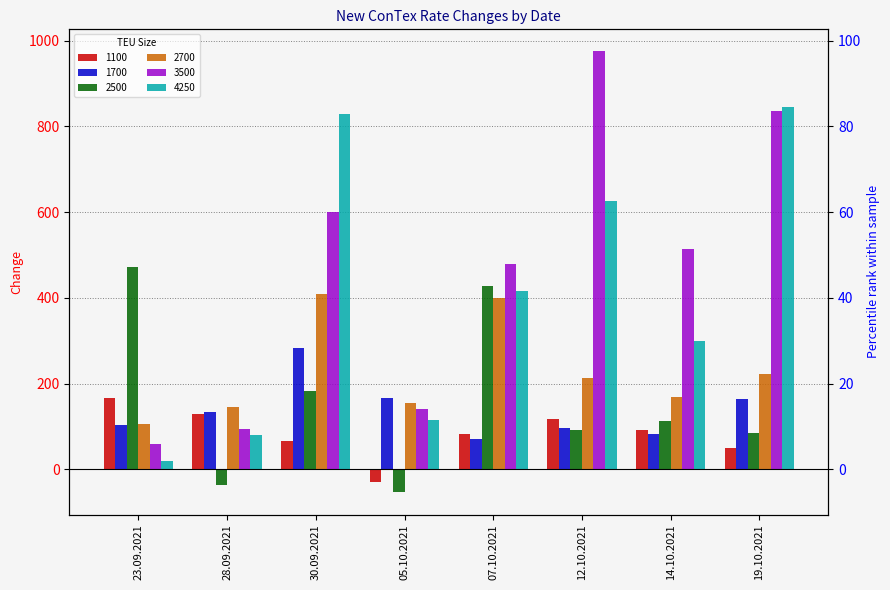

At which label does 2700 reach its minimum?

23.09.2021